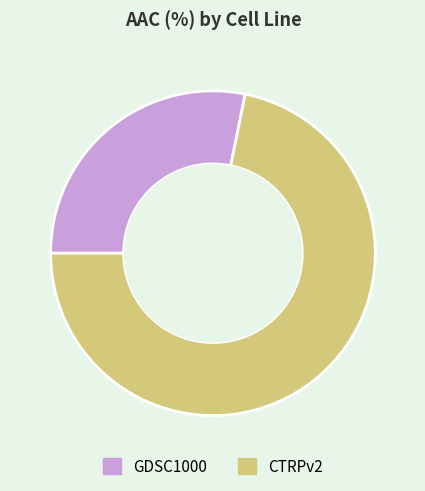

Rank the categories by value from lowest to highest.

GDSC1000, CTRPv2